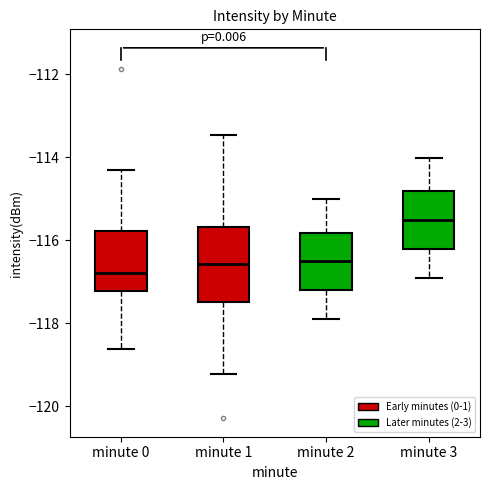

Where does the lower whisker of the box for minute 3 end on the y-axis? The values are not printed on the chart, so give them approximately, as read against the axis.

-117.0